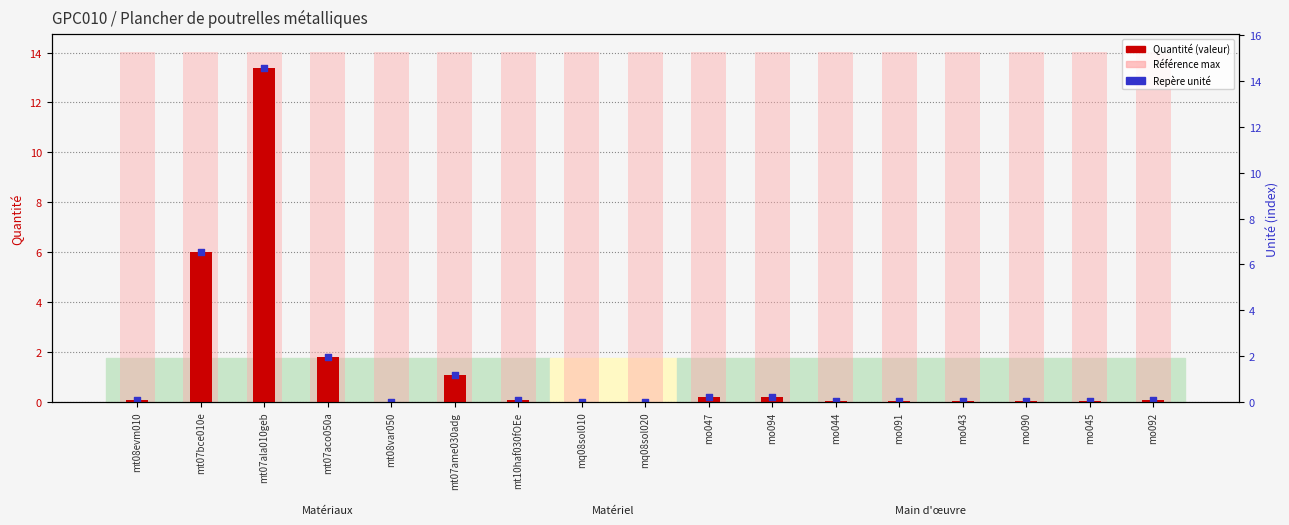

What is the total value across all series at mo047?

14.5